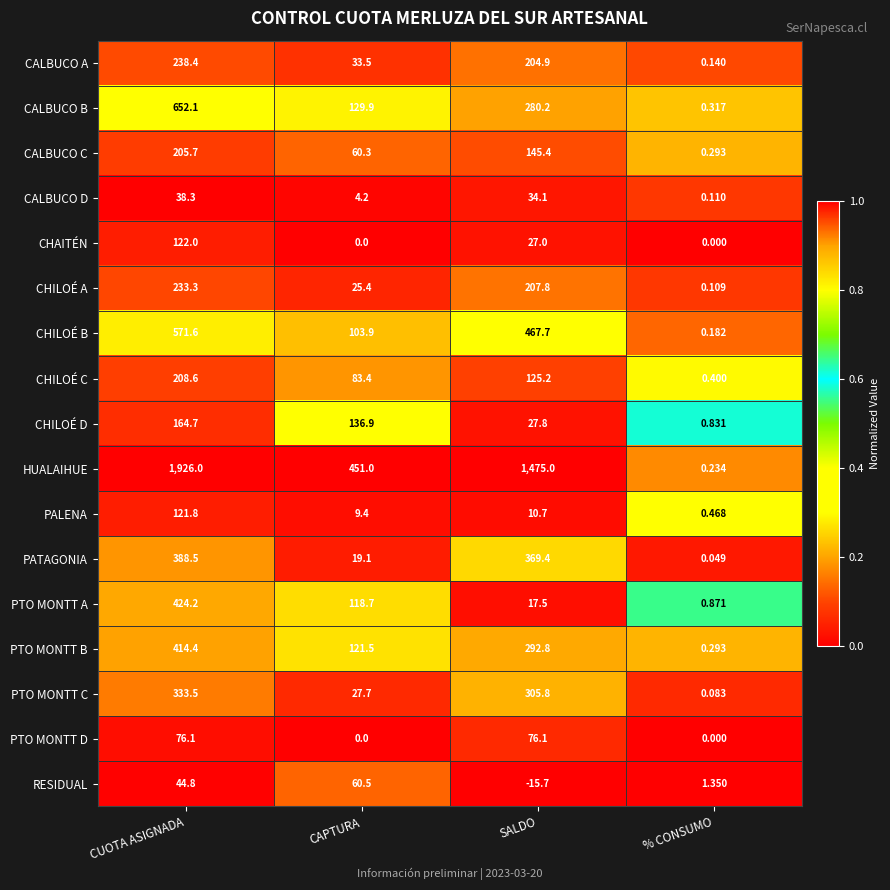

Which category has the highest value across all series?

CUOTA ASIGNADA